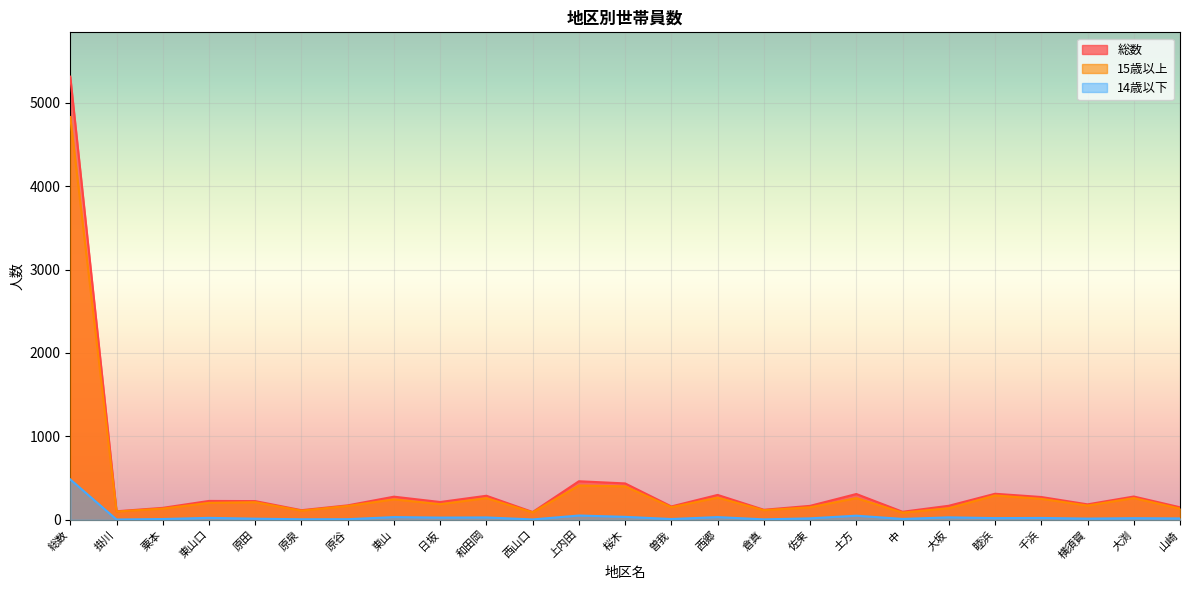

How many lines are shown in the chart?

3